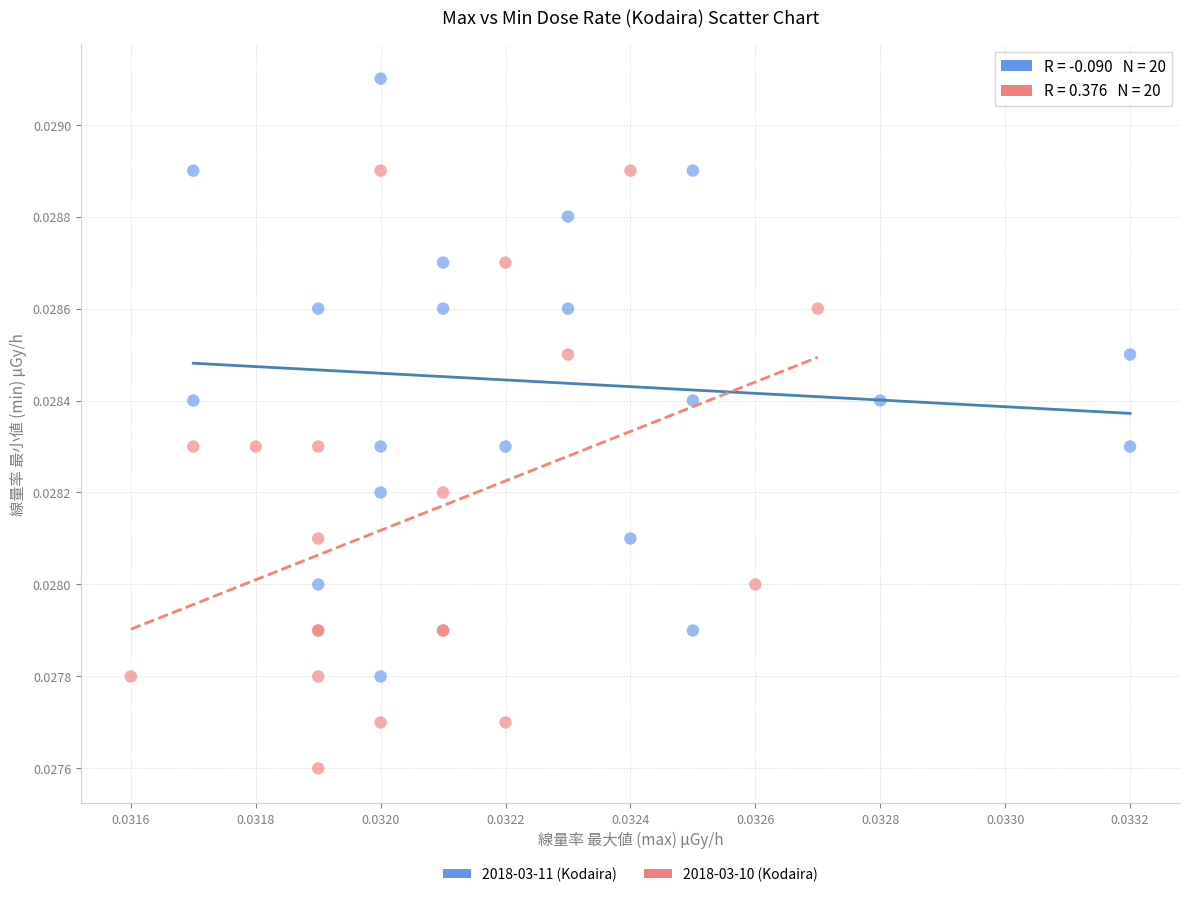

Which series reaches the maximum Y coordinate?

2018-03-11 (Kodaira)